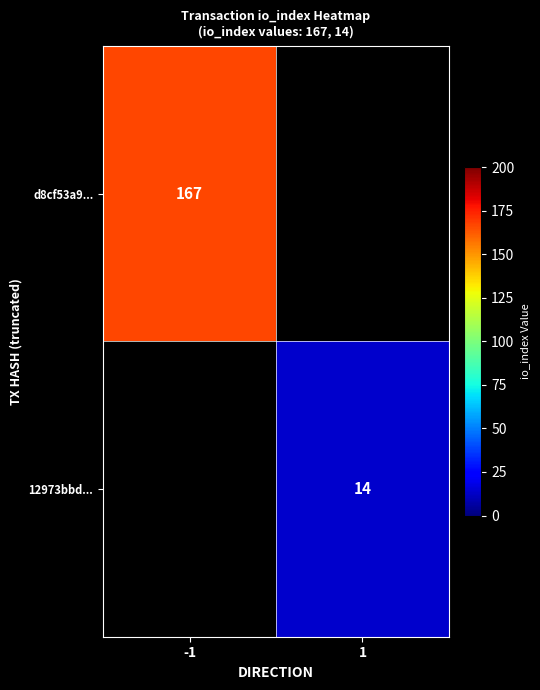

The value of 12973bbd... at 1 is 14. True or false?

True